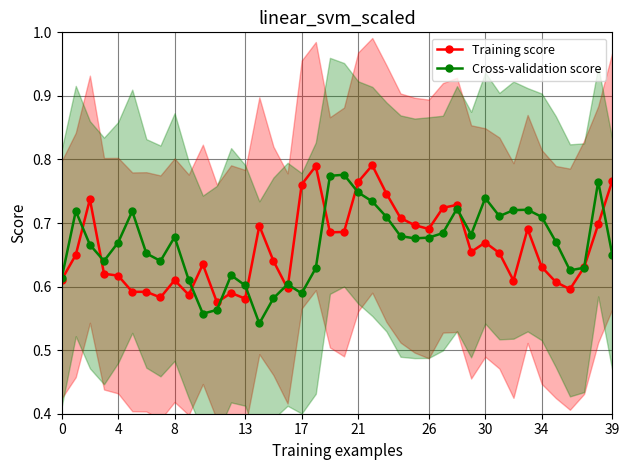

True or false: Cross-validation score has a value of 0.8 at 38.

True